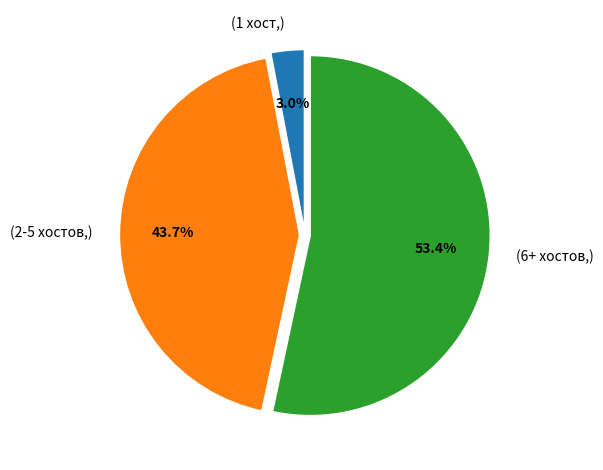

Which category has the smallest portion of the pie?

(1 хост,)